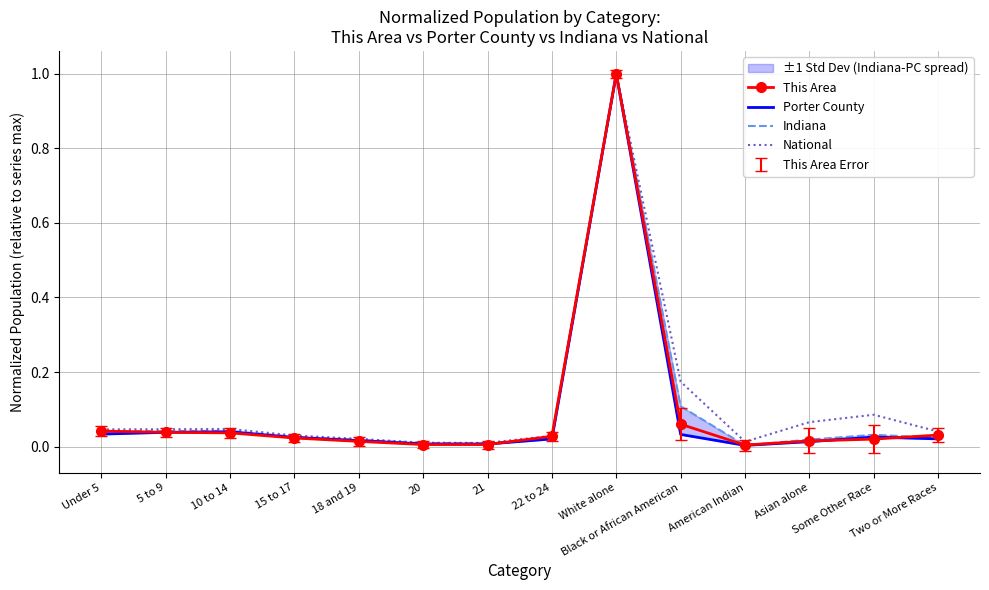

Which category has the highest value in the This Area series?

White alone